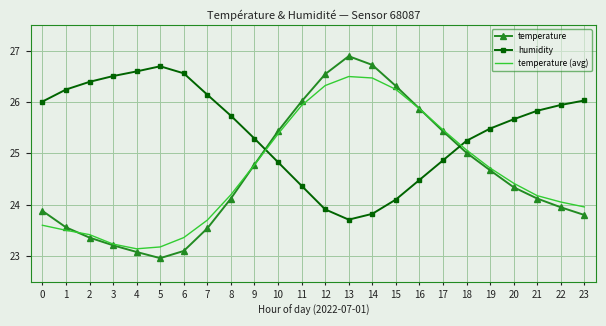

True or false: humidity and temperature intersect in this chart.

True